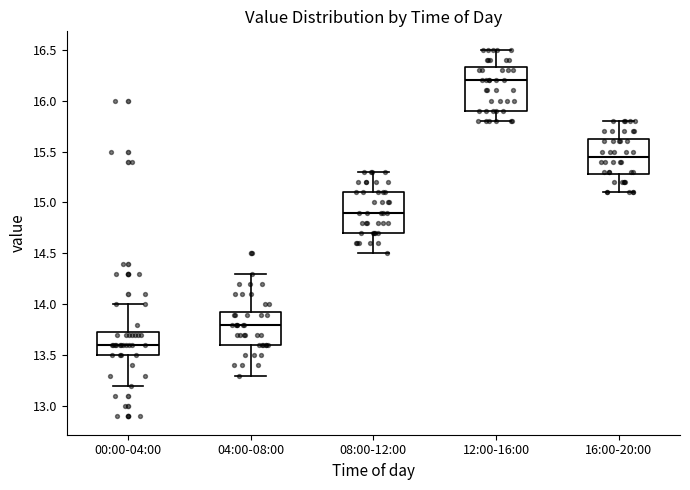

Which box's median line is the lowest?

00:00-04:00